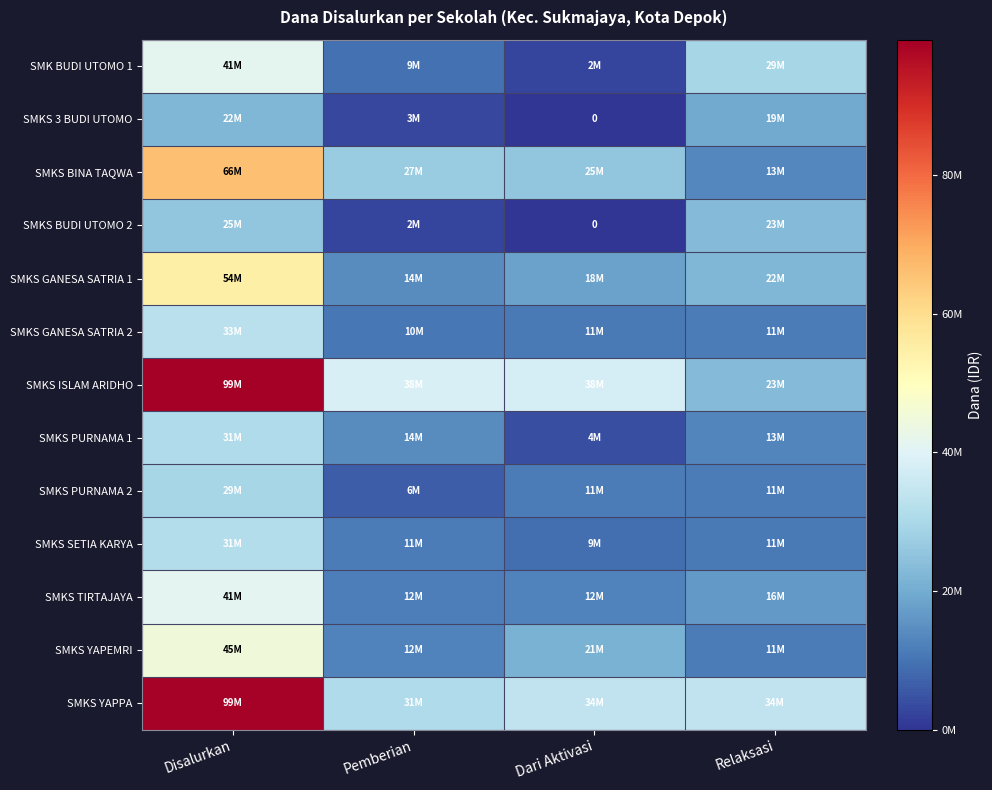

True or false: SMKS GANESA SATRIA 2 has a value of 16186409 at Disalurkan.

False